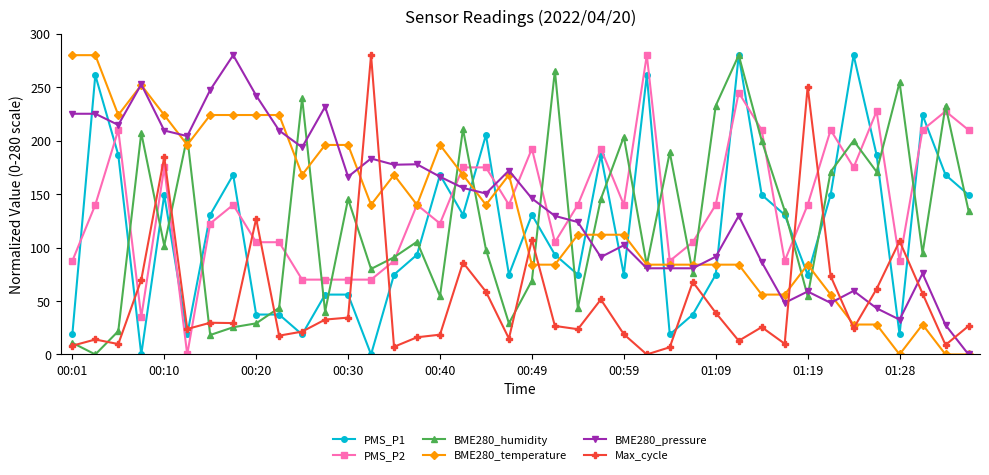

At how many categories does at least one series exceed 115?

39